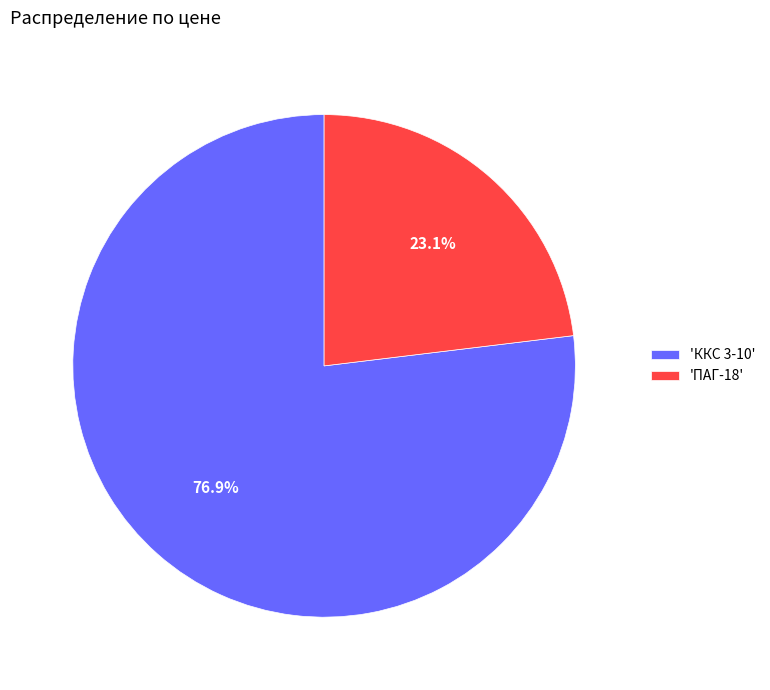

Which has a higher value, 'ПАГ-18' or 'ККС 3-10'?

'ККС 3-10'